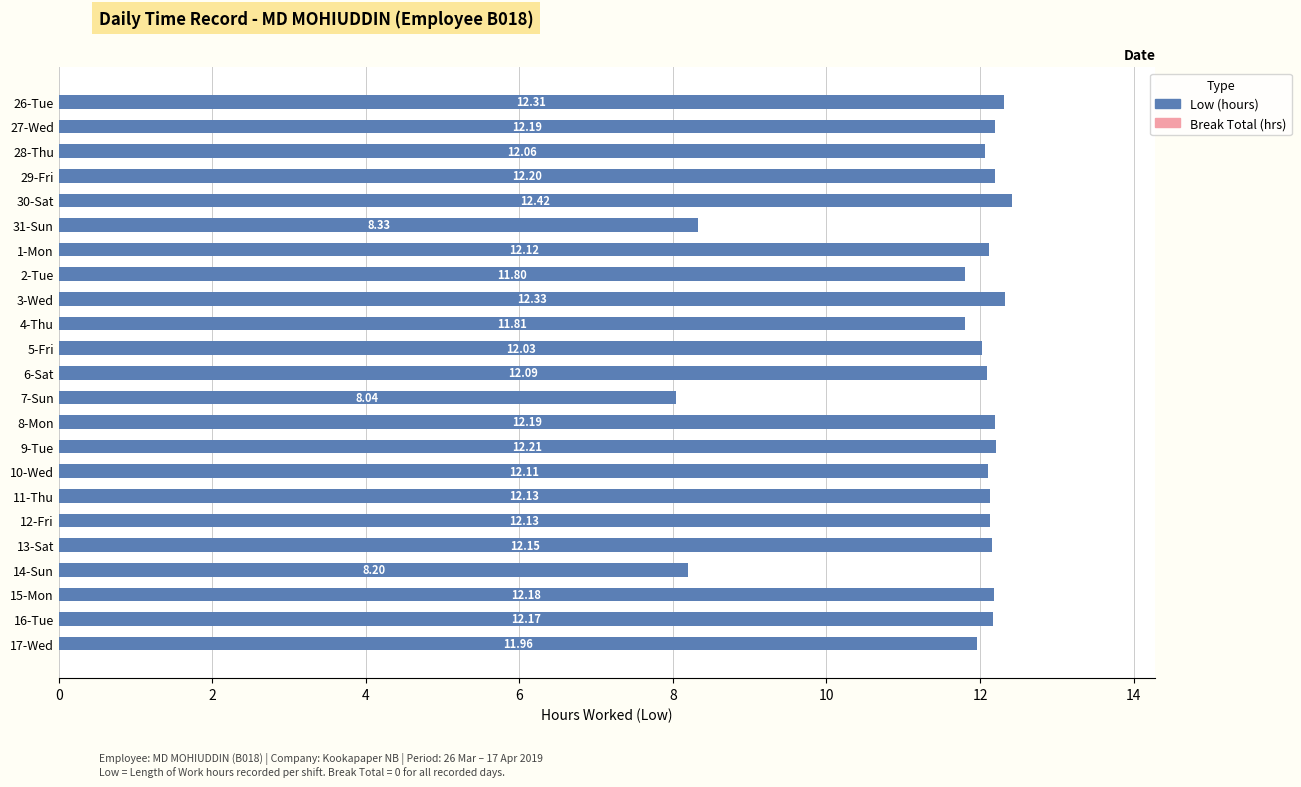

What is the sum of the values at 14-Sun and 6-Sat?

20.3